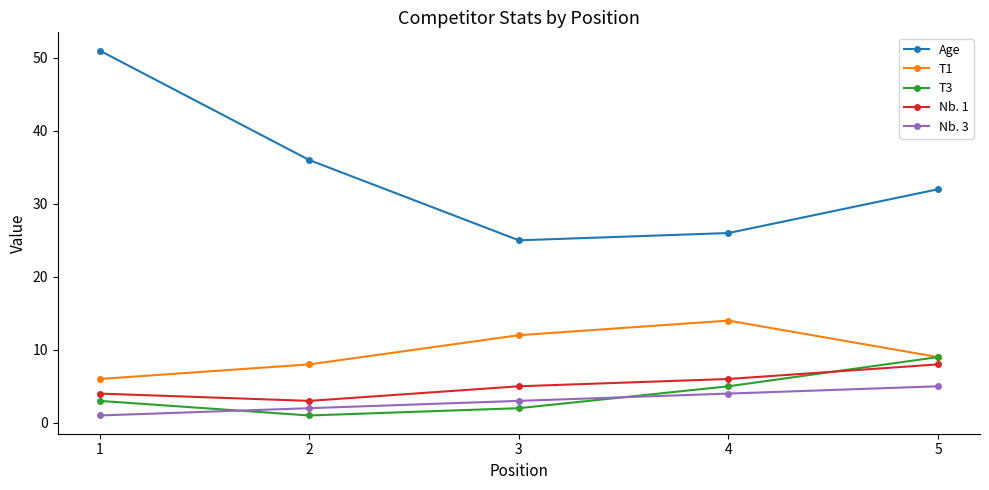

How many data points does each series have?

5